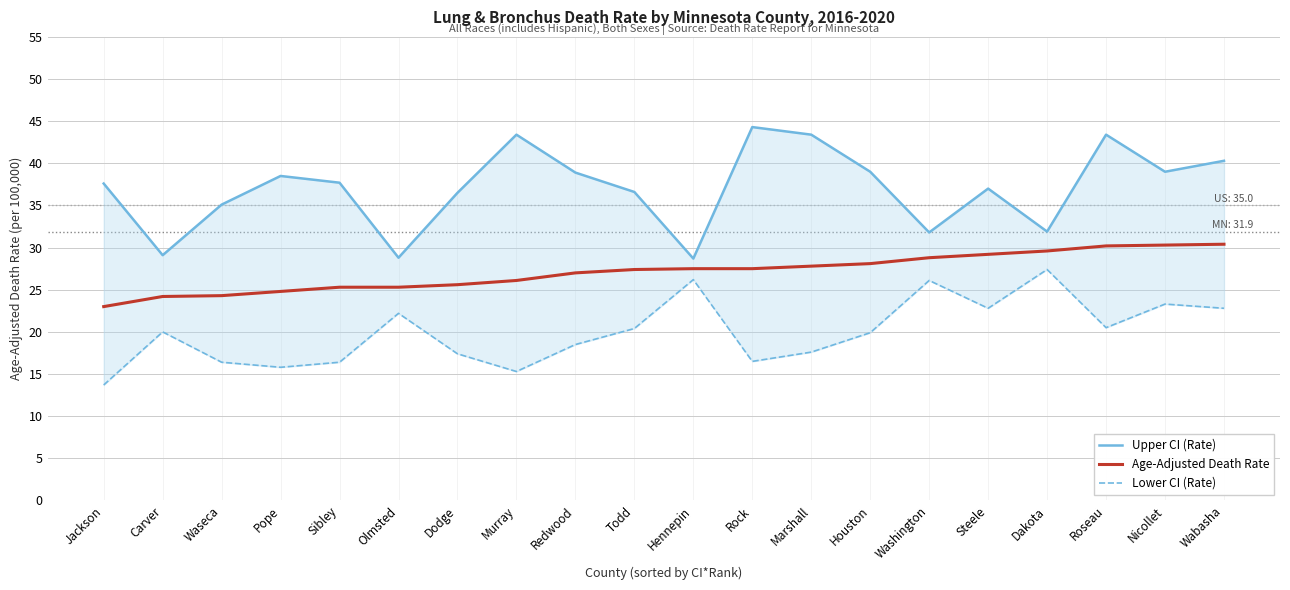

How many interior local valleys does the Upper CI (Rate) series have?

6